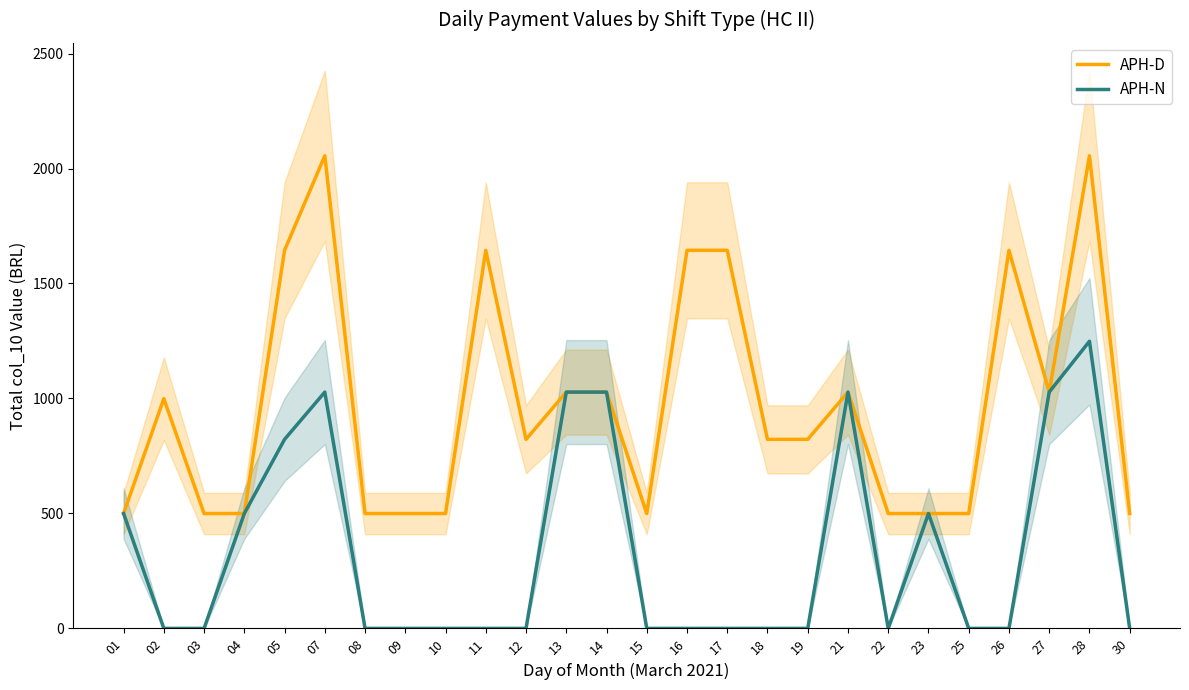

True or false: APH-D and APH-N cross at least once.

False